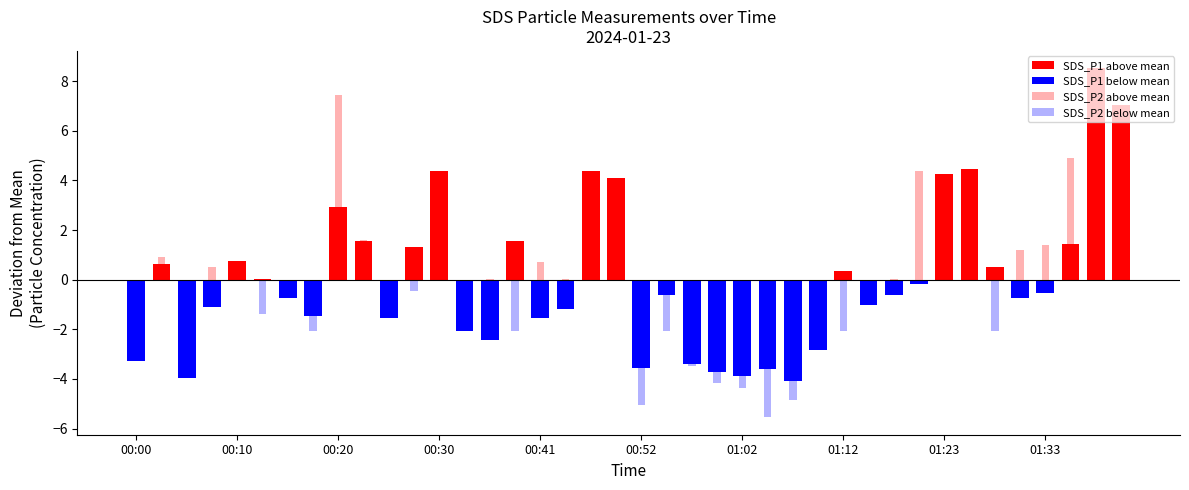

The SDS_P2 series shows 1.9 at 01:38. True or false?

False